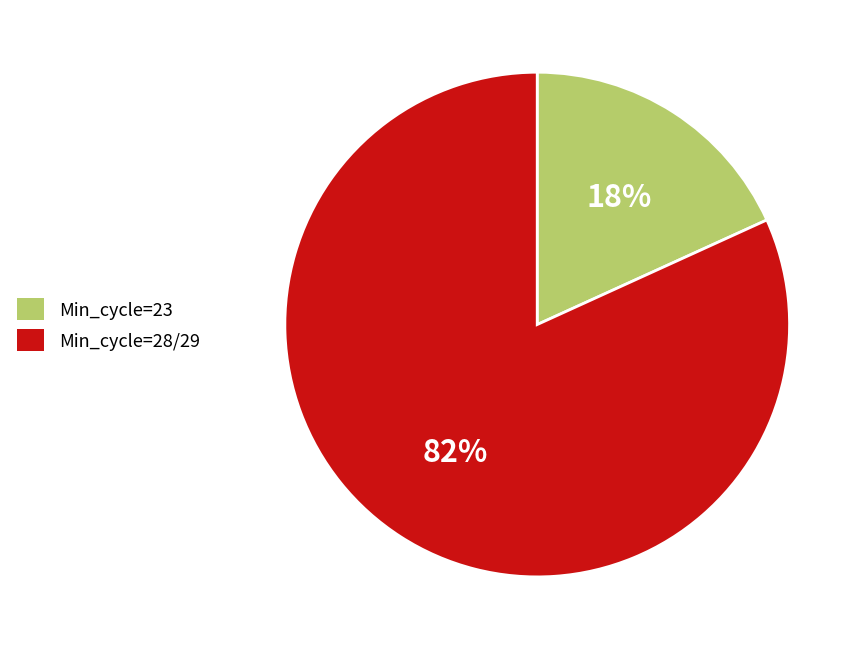

To the nearest percent, what is the average slice percentage?

50%